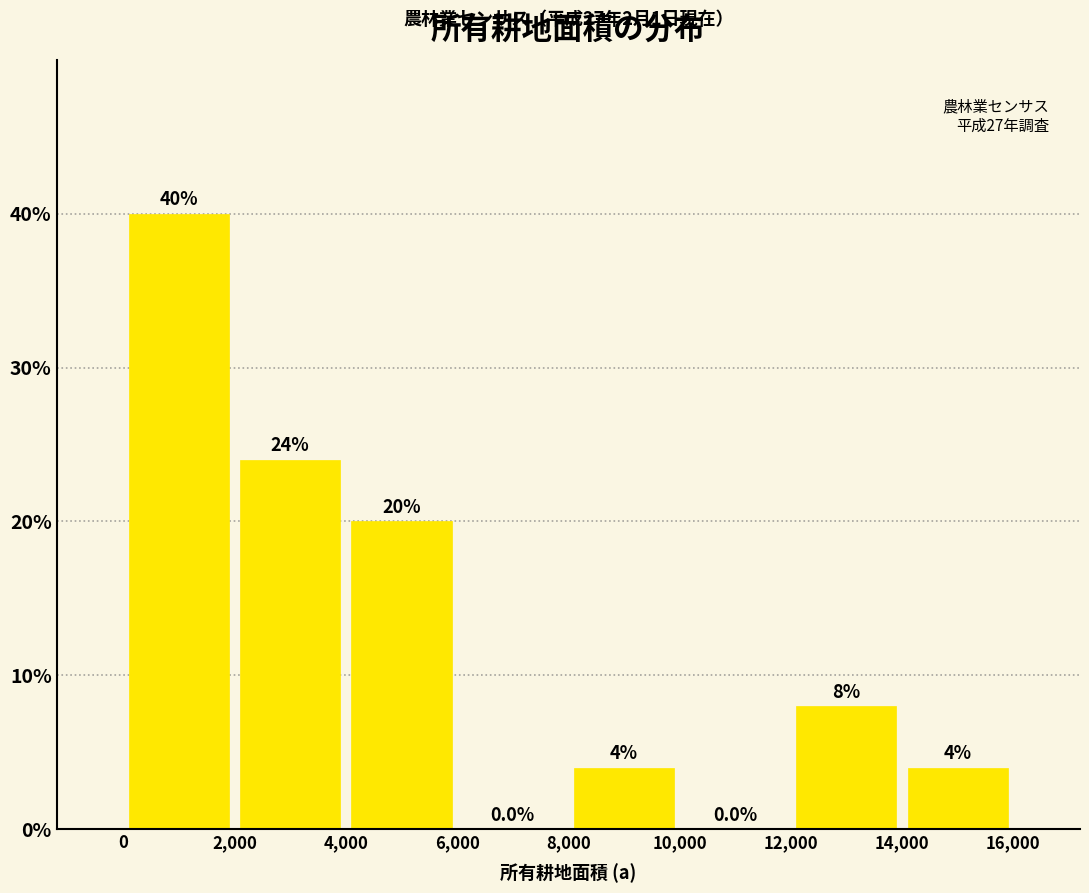

Reading left to right, list every bar in this chart as the range it spans on the x-axis followed by its height.

0 to 2,000: 40.0
2,000 to 4,000: 24.0
4,000 to 6,000: 20.0
6,000 to 8,000: 0.0
8,000 to 10,000: 4.0
10,000 to 12,000: 0.0
12,000 to 14,000: 8.0
14,000 to 16,000: 4.0